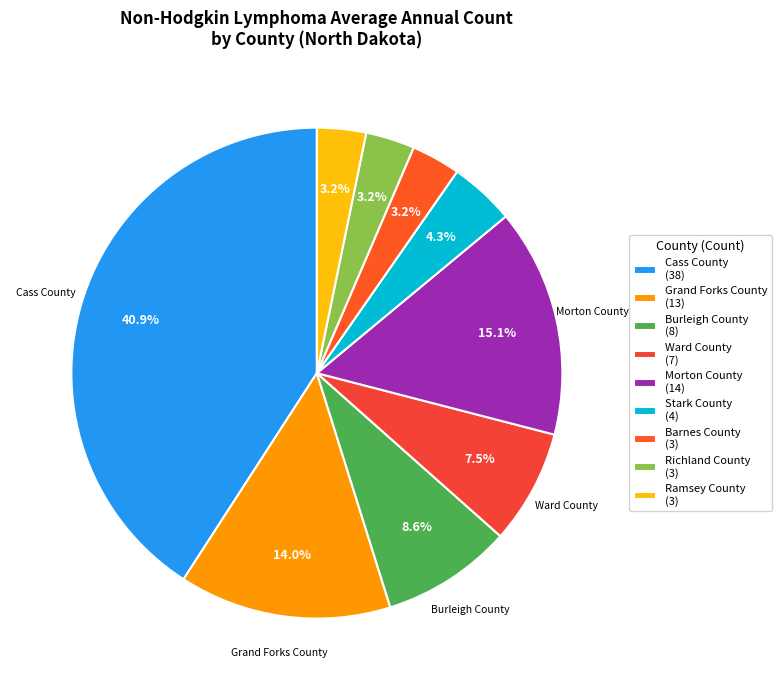

How many segments does this pie chart have?

9